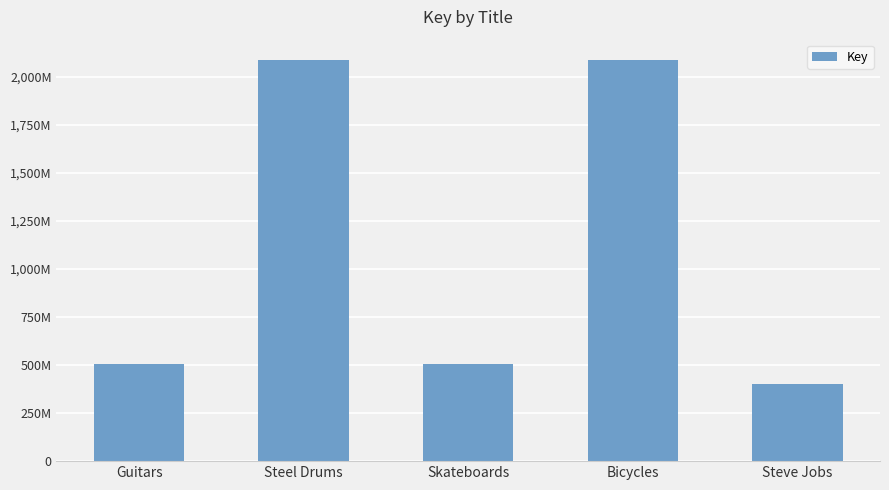

Reading left to right, list all the values displayed in this chart.

504413149	2087388556	504400033	2087386623	402494906